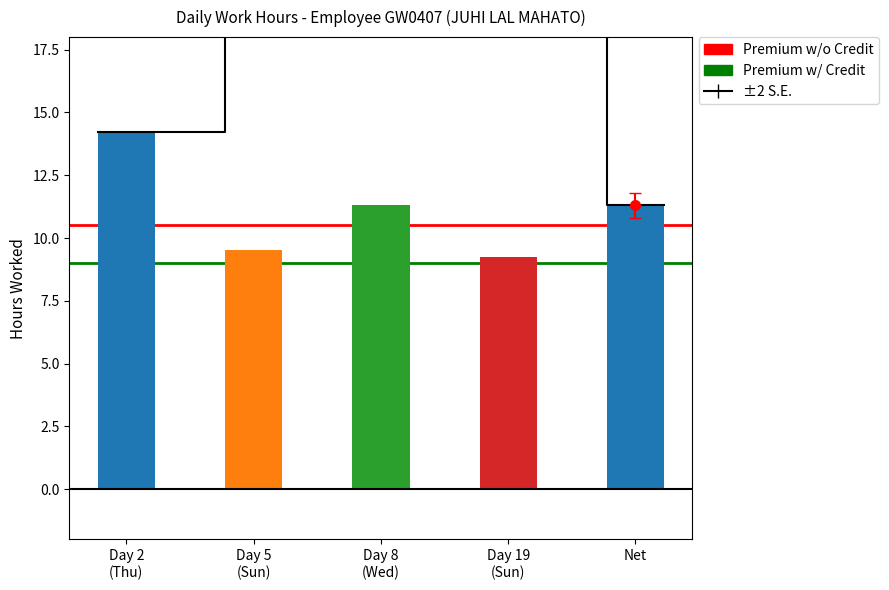

What is the value of the Premium w/o Credit bar at the 1st from the left?

10.5